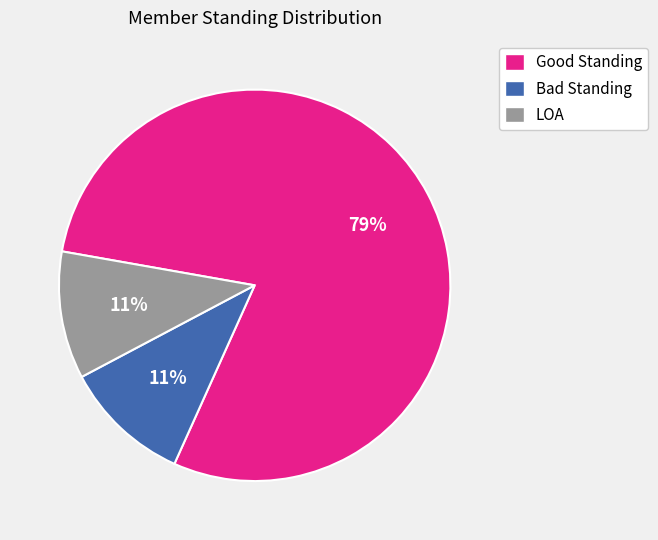

Between Good Standing and LOA, which is larger?

Good Standing